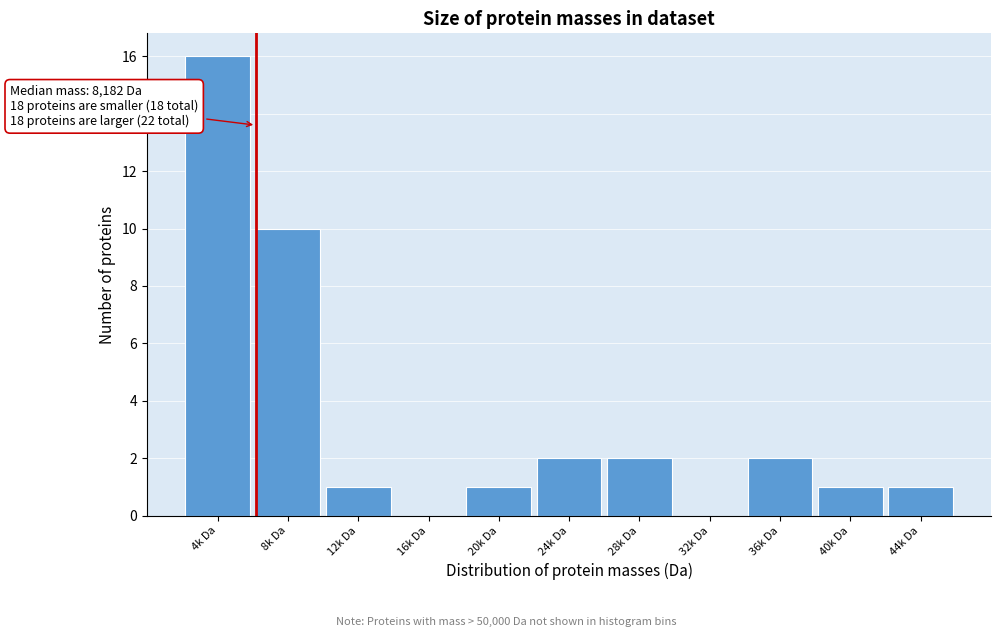

Reading left to right, transcribe all the data shown in this chart.

4k Da=16	8k Da=10	12k Da=1	16k Da=0	20k Da=1	24k Da=2	28k Da=2	32k Da=0	36k Da=2	40k Da=1	44k Da=1